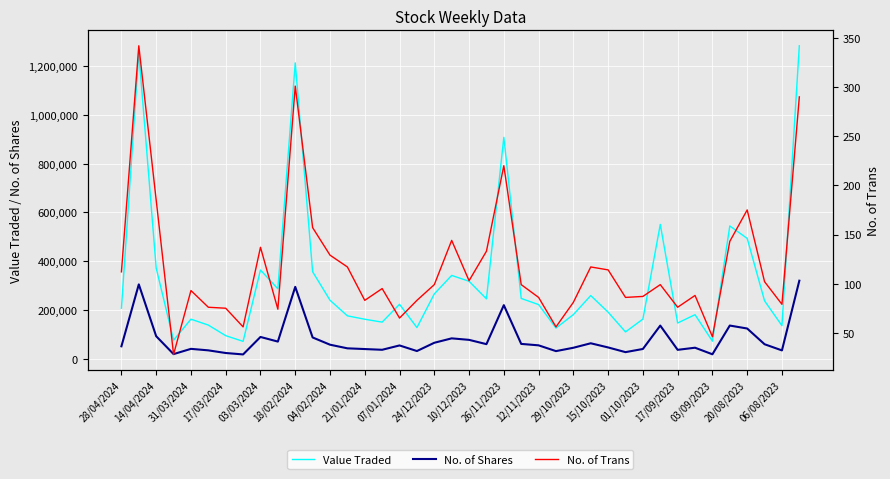

Is it true that Value Traded equals 94115 at 17/03/2024?

True